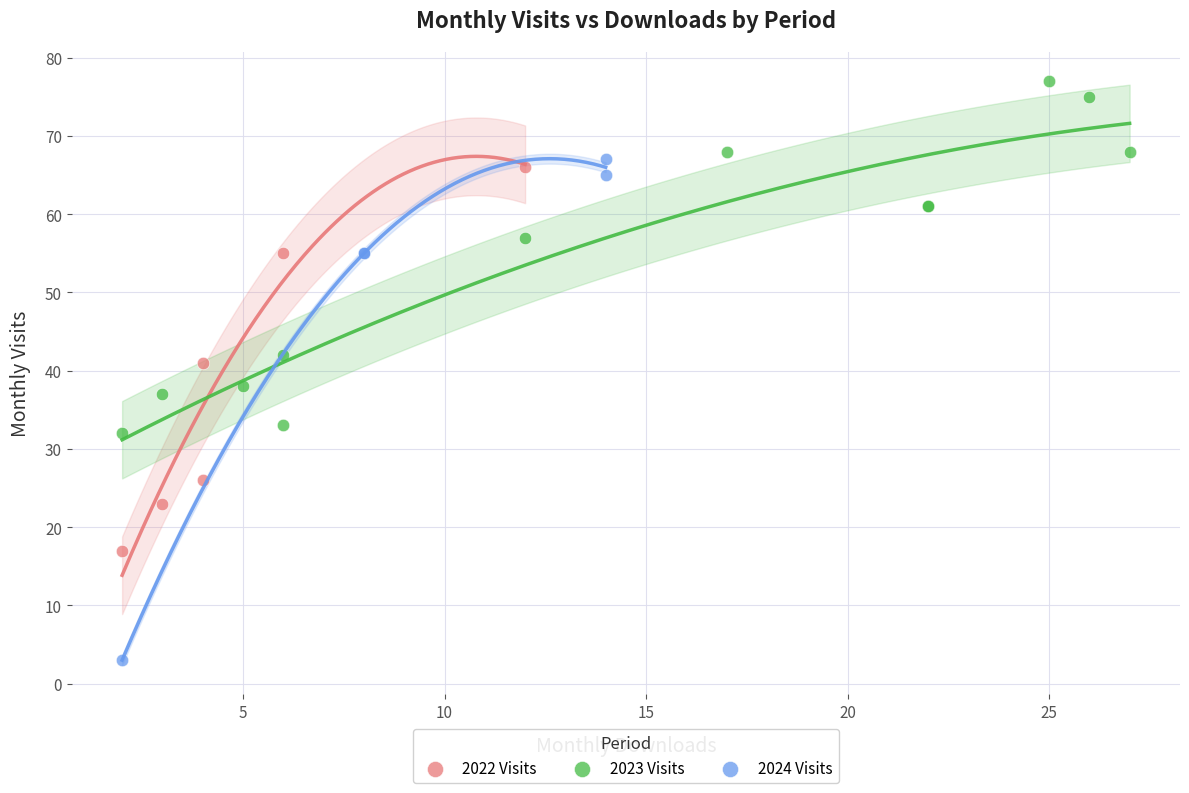

Which series contains the lowest Y value?

2024 Visits